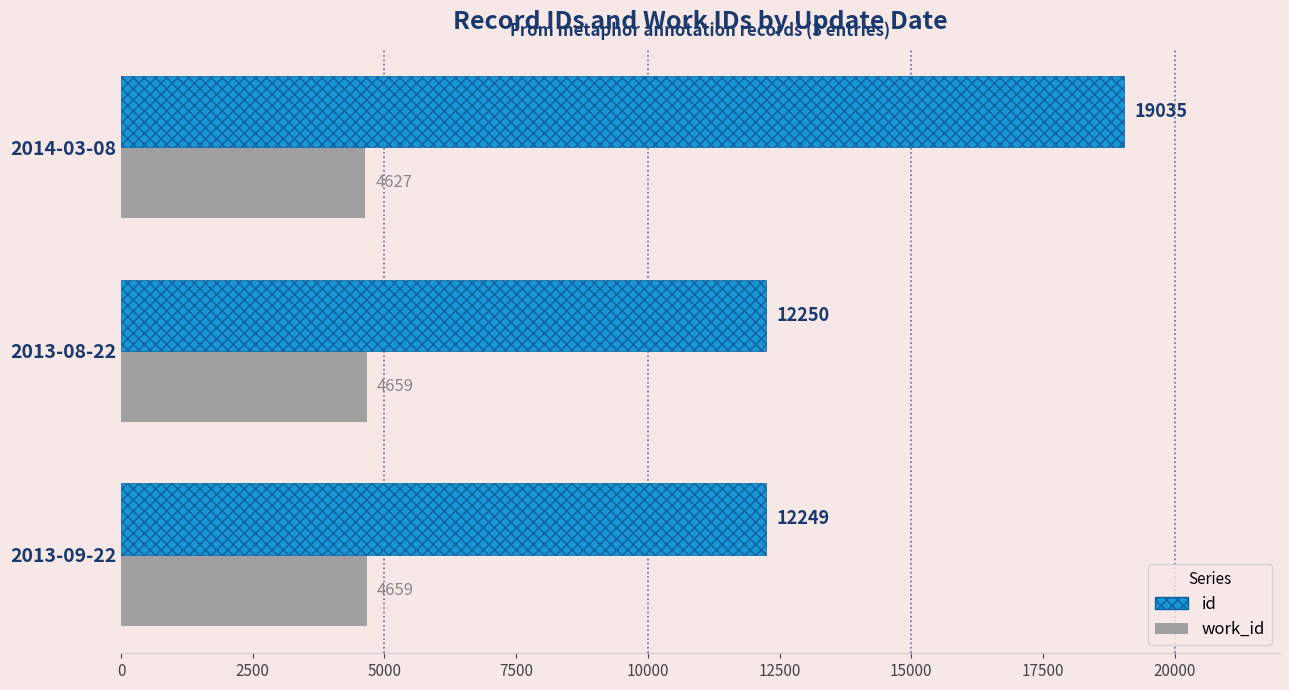

Is it true that work_id equals 6534 at 2014-03-08?

False